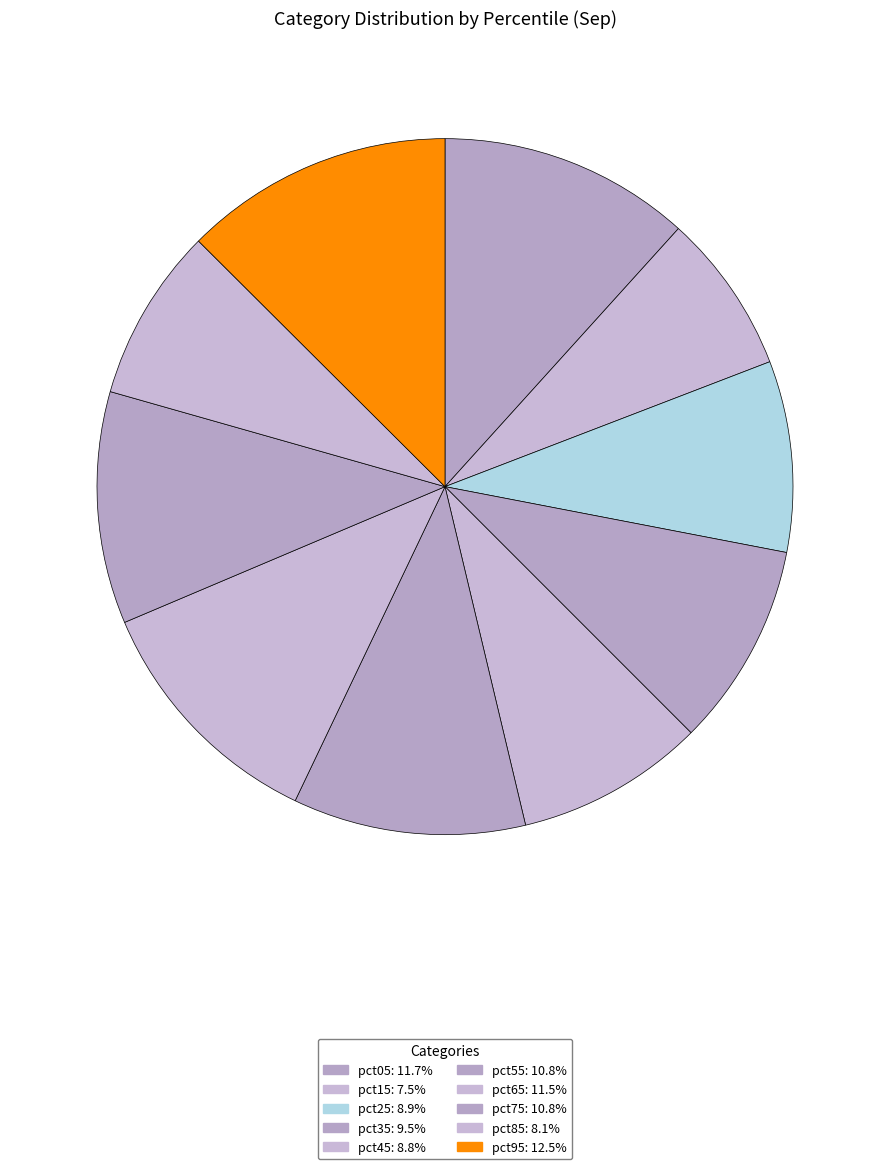

What portion of the pie excludes pct35?

90.5%